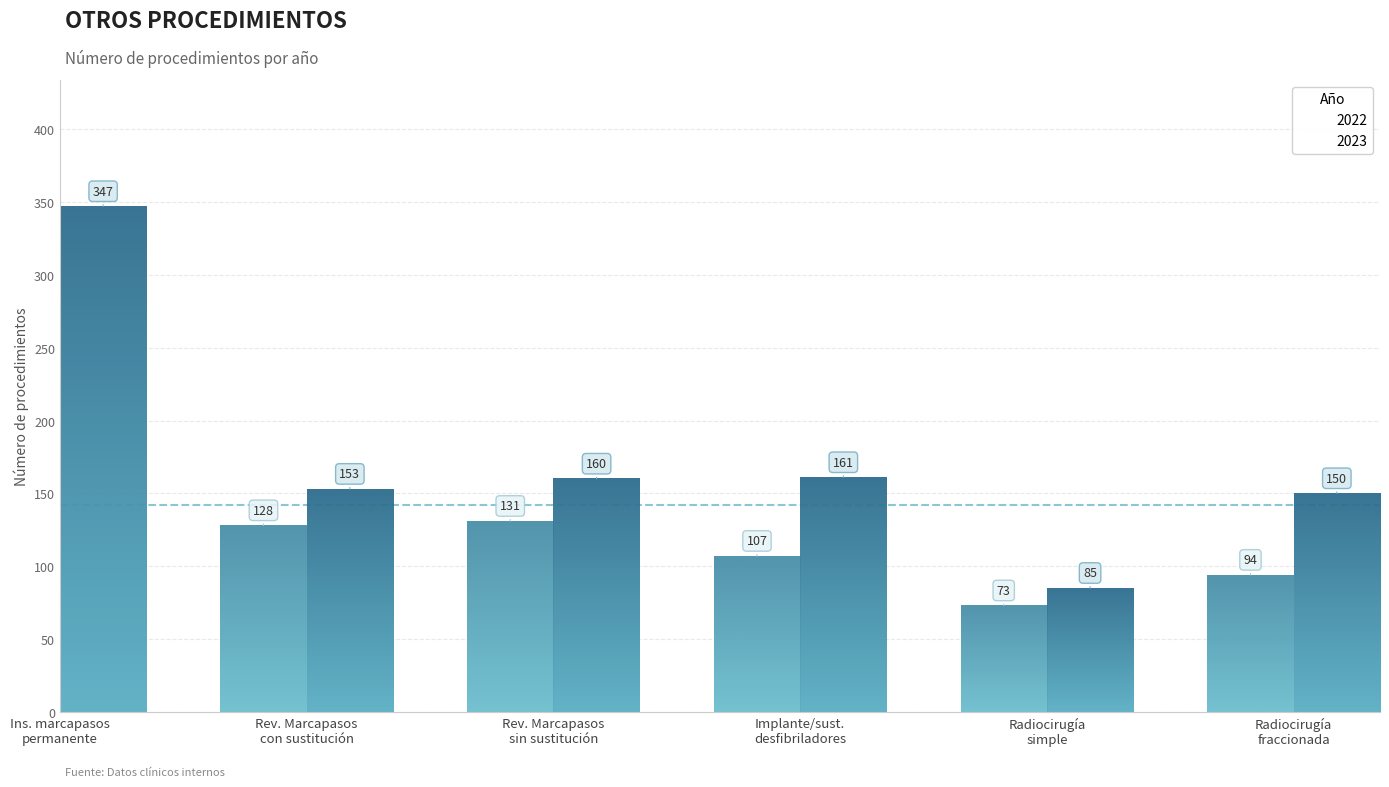

Which category has the lowest value in the 2022 series?

Radiocirugía simple